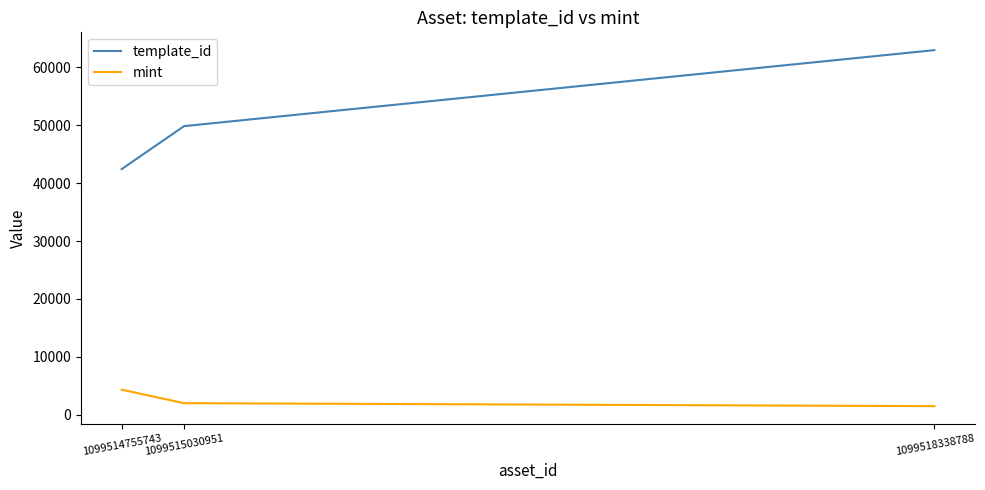

Count the number of data series in this chart.

2